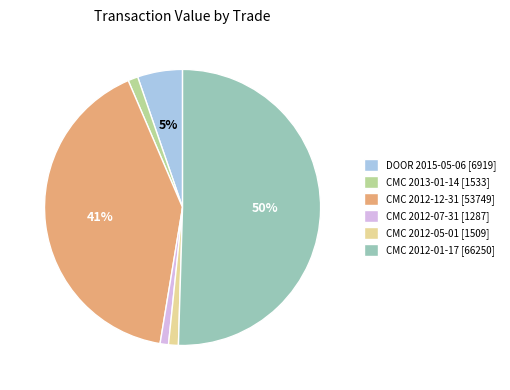

To the nearest percent, what is the average slice percentage?

17%